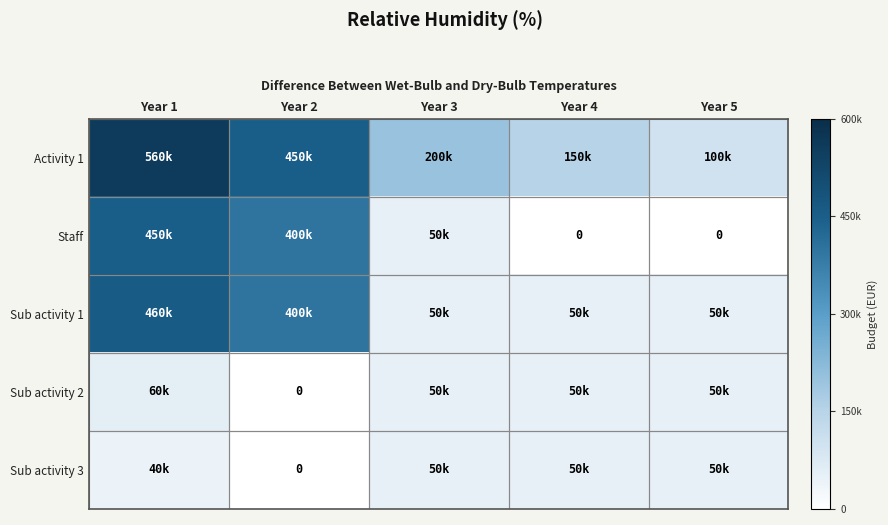

What is the difference between the second highest and minimum values in the Staff series?

400000